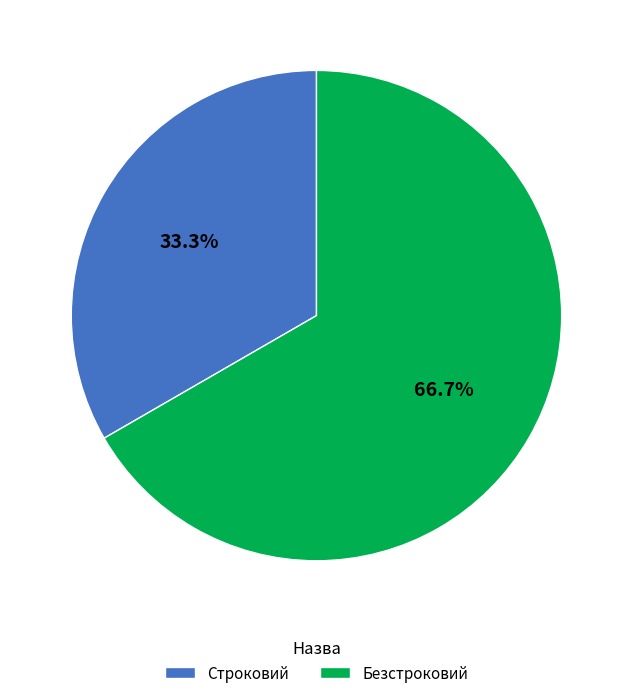

What percentage is the Строковий slice, to the nearest percent?

33%